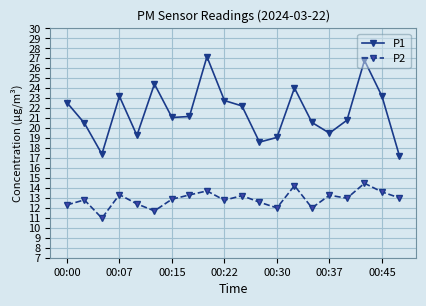

True or false: P1 and P2 cross at least once.

False